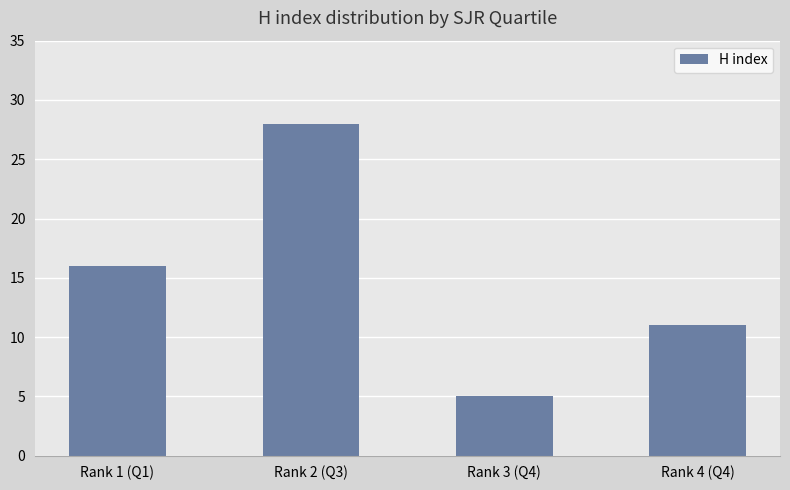

Where is the data nearest to the value 16?

Rank 1 (Q1)